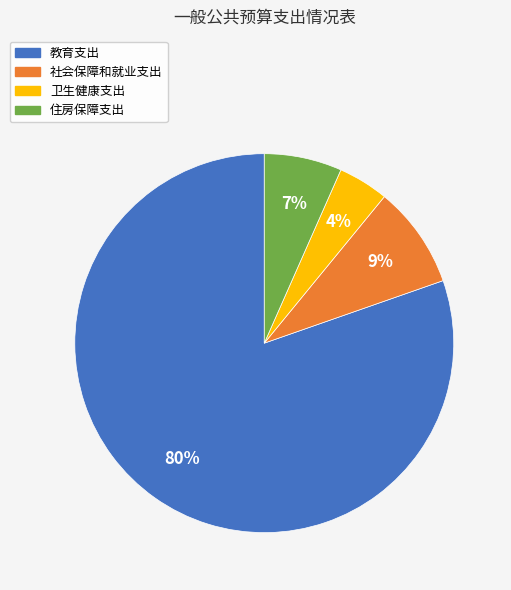

Between 住房保障支出 and 卫生健康支出, which is larger?

住房保障支出